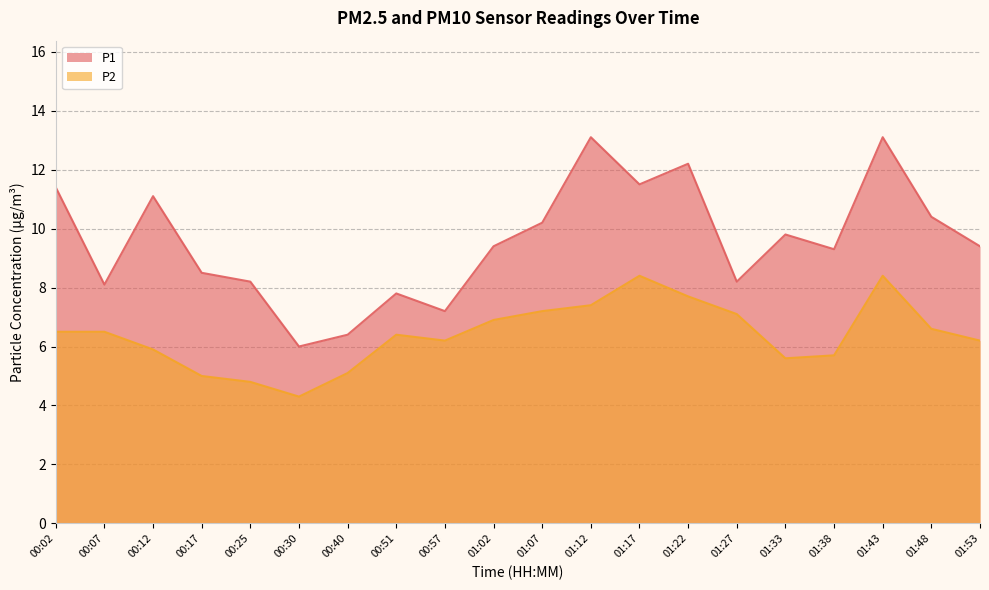

True or false: P2 has a value of 8.4 at 01:17.

True